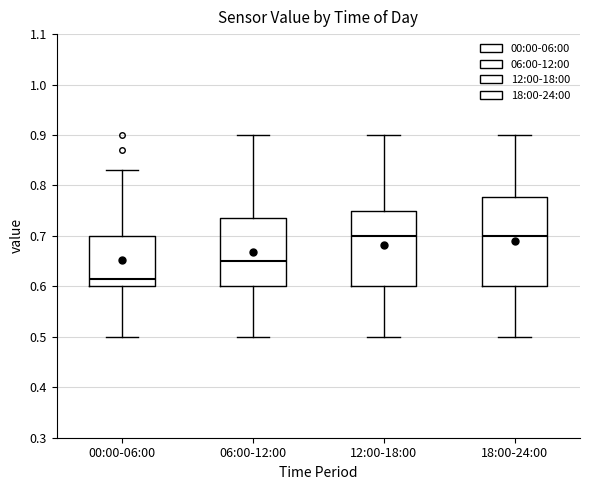

Comparing the boxes themselves (not the whiskers), which one is the tallest?

18:00-24:00